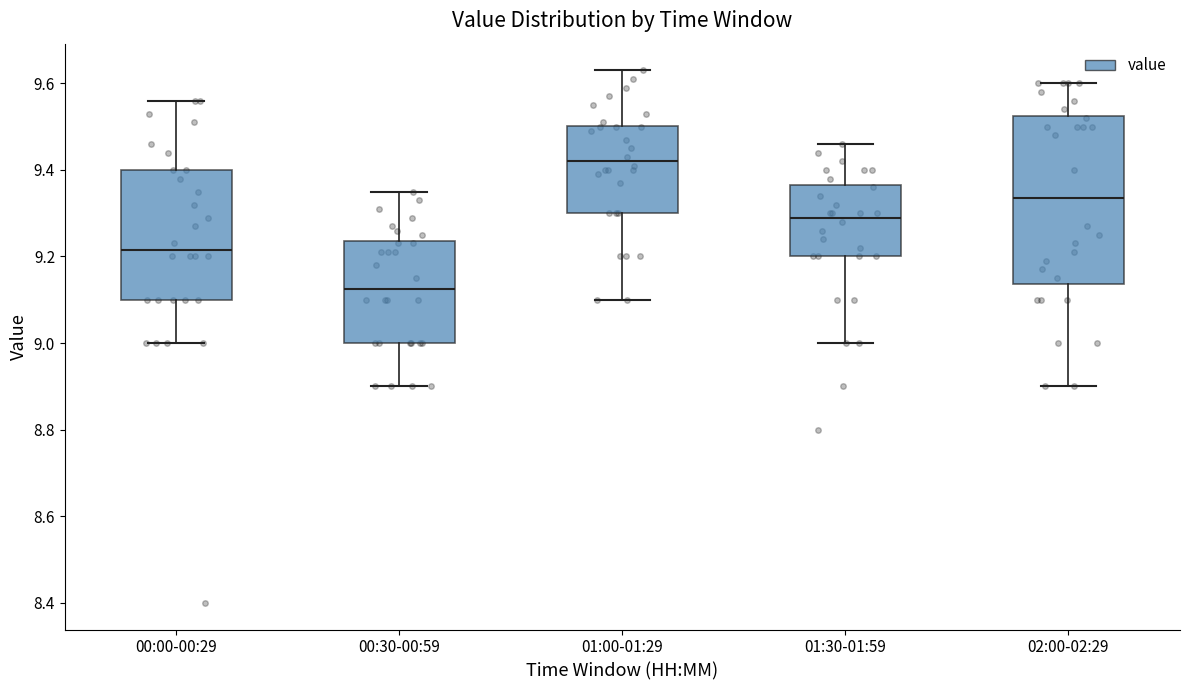

Comparing the boxes themselves (not the whiskers), which one is the tallest?

02:00-02:29